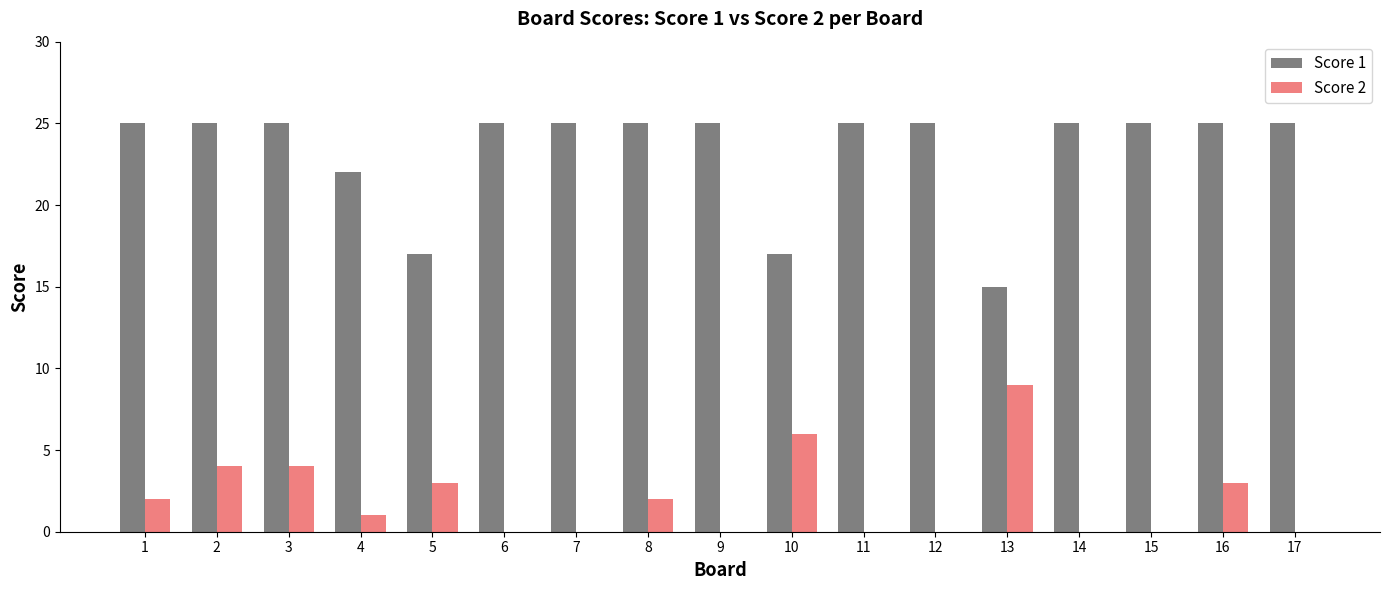

Which series has the largest total across all categories?

Score 1